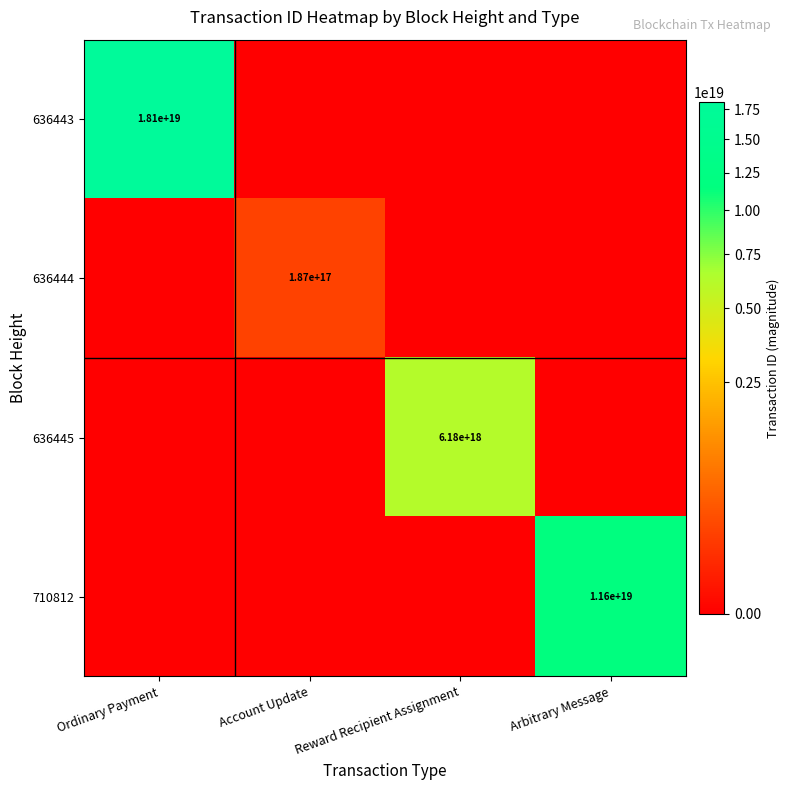

At how many categories does at least one series exceed 6501860845714386944?

2